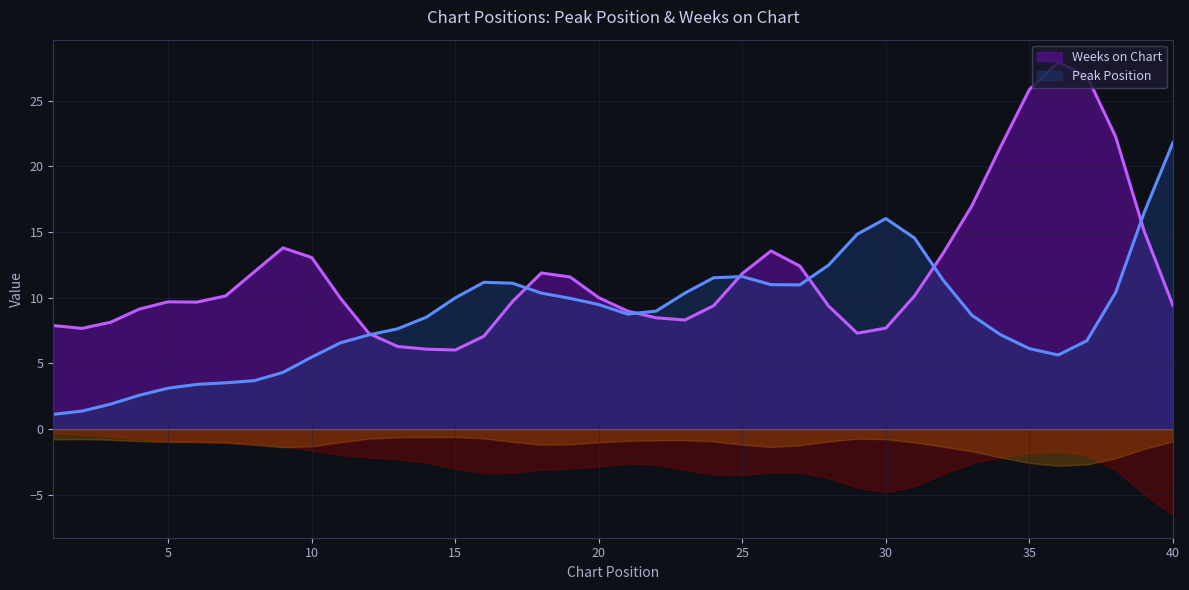

Read the Weeks on Chart value at 1, to the nearest 10.

10